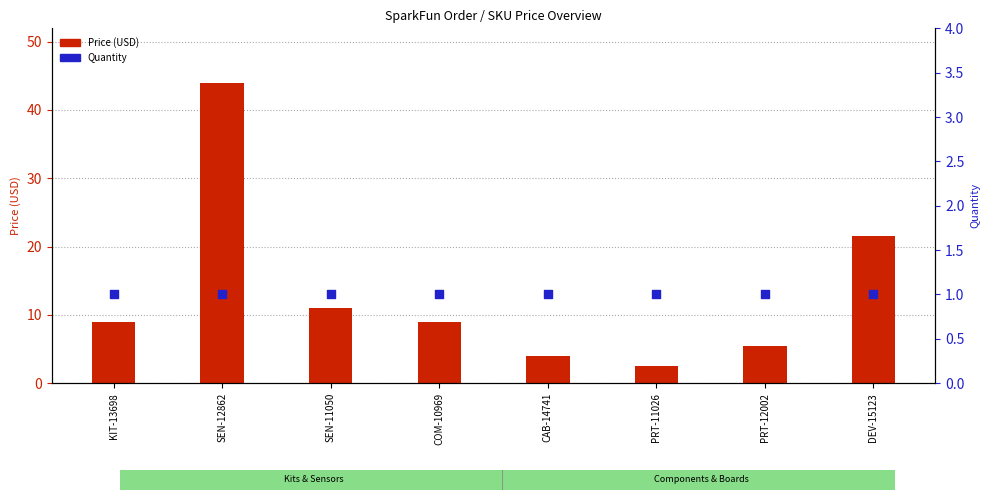

At how many categories does at least one series exceed 22?

1